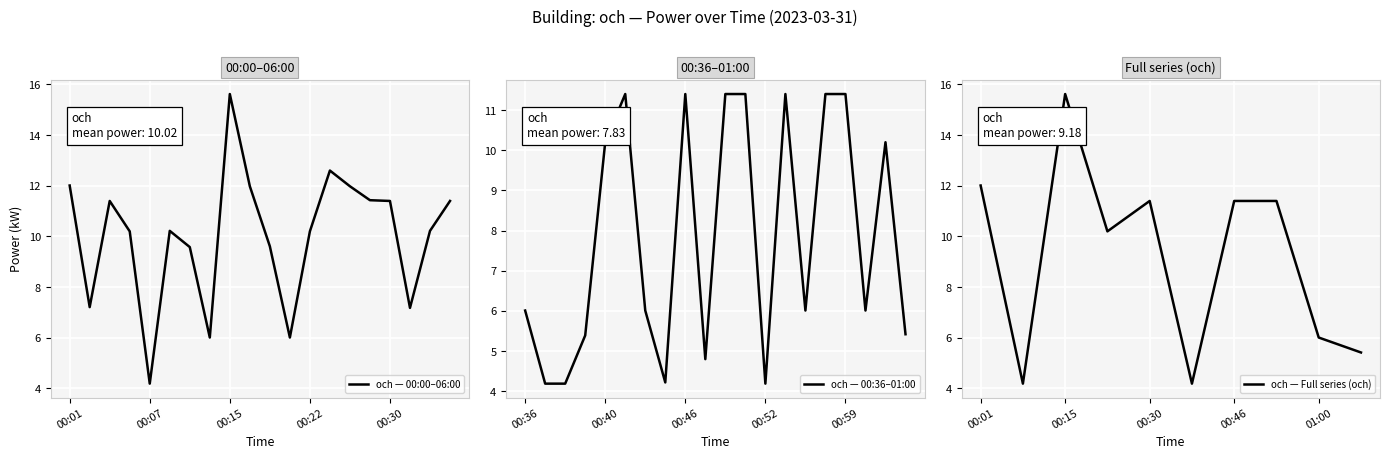

What is the sum of all values?

200.4